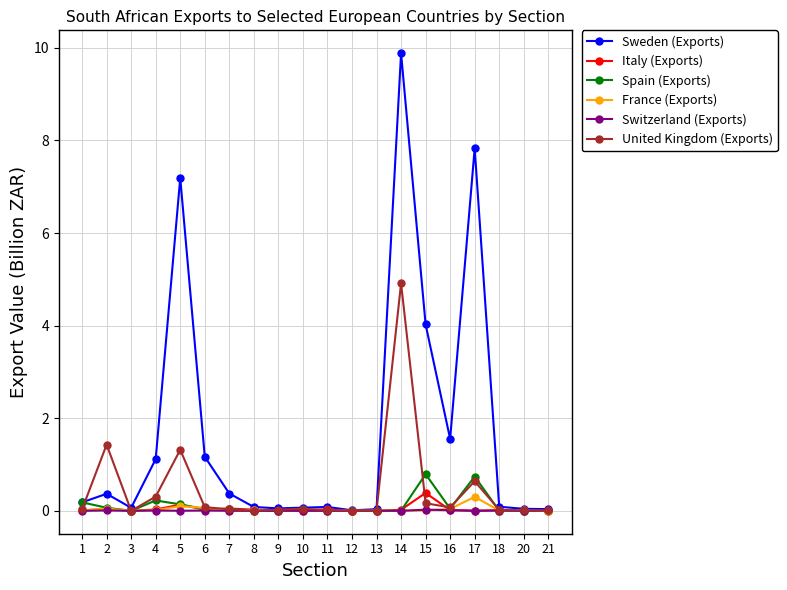

Which series has the widest spread of values?

Sweden (Exports)